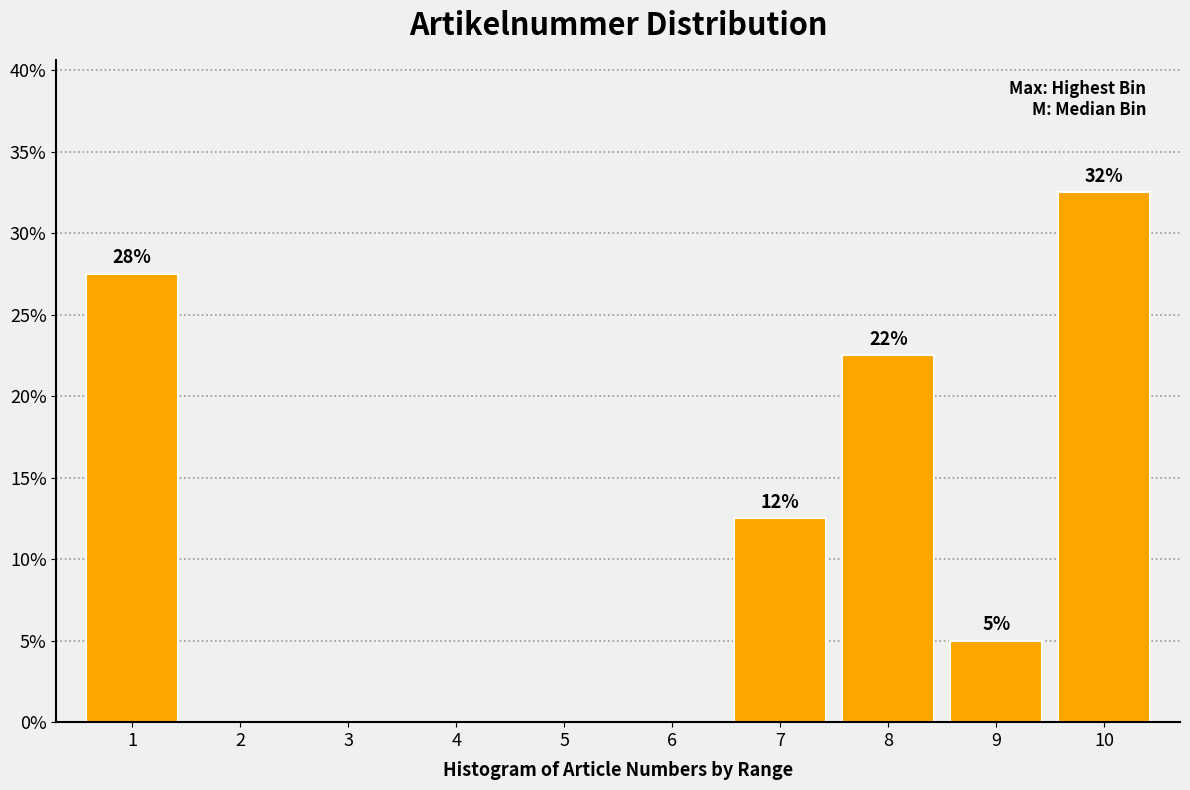

Are the bars horizontal?

No